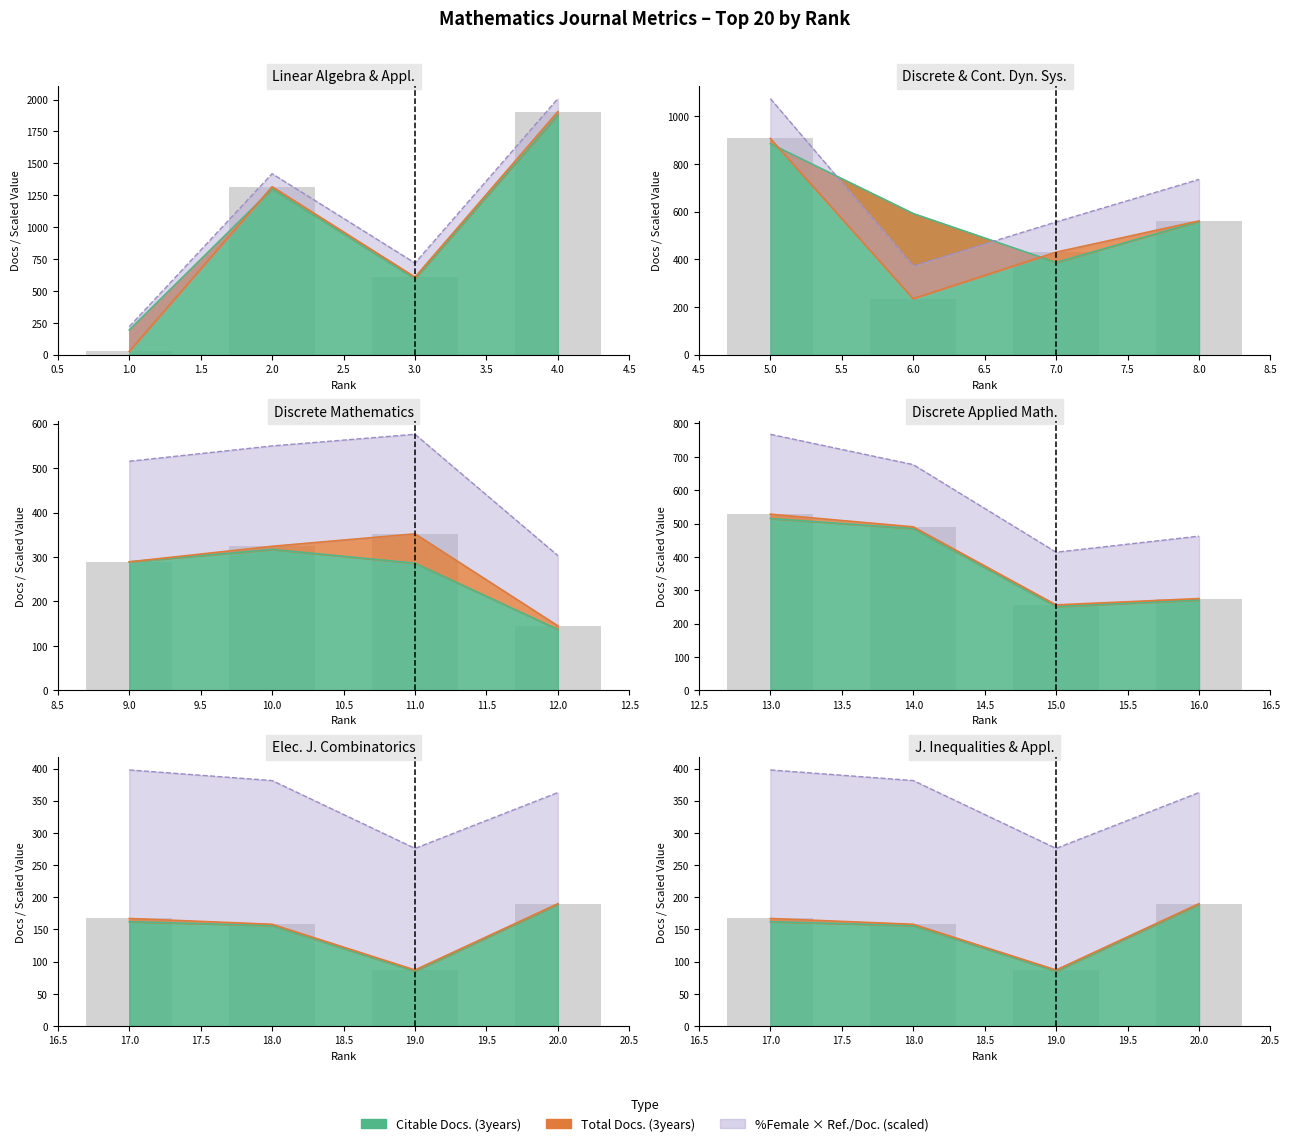

What is the sum of all Ref. / Doc. values?

353.5